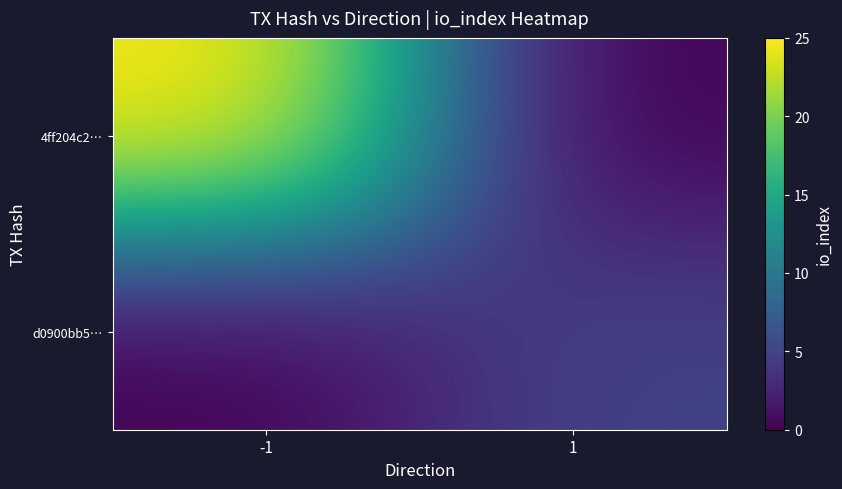

At which category is the sum across all series the highest?

-1